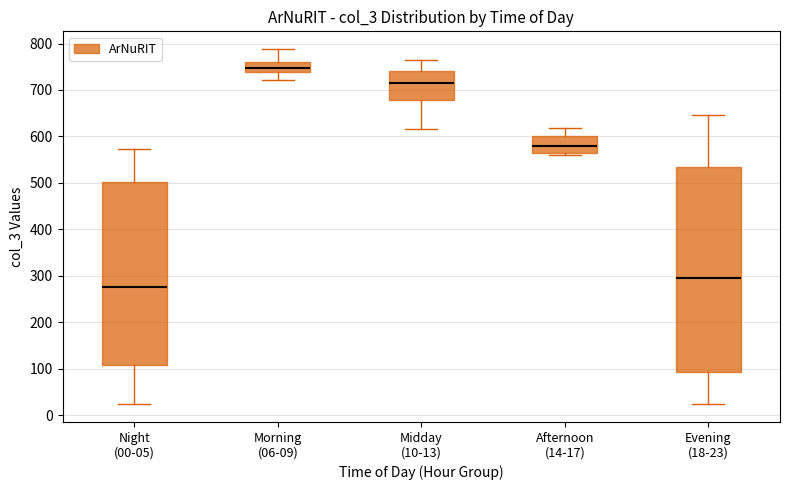

Which box has the highest median line?

Morning (06-09)